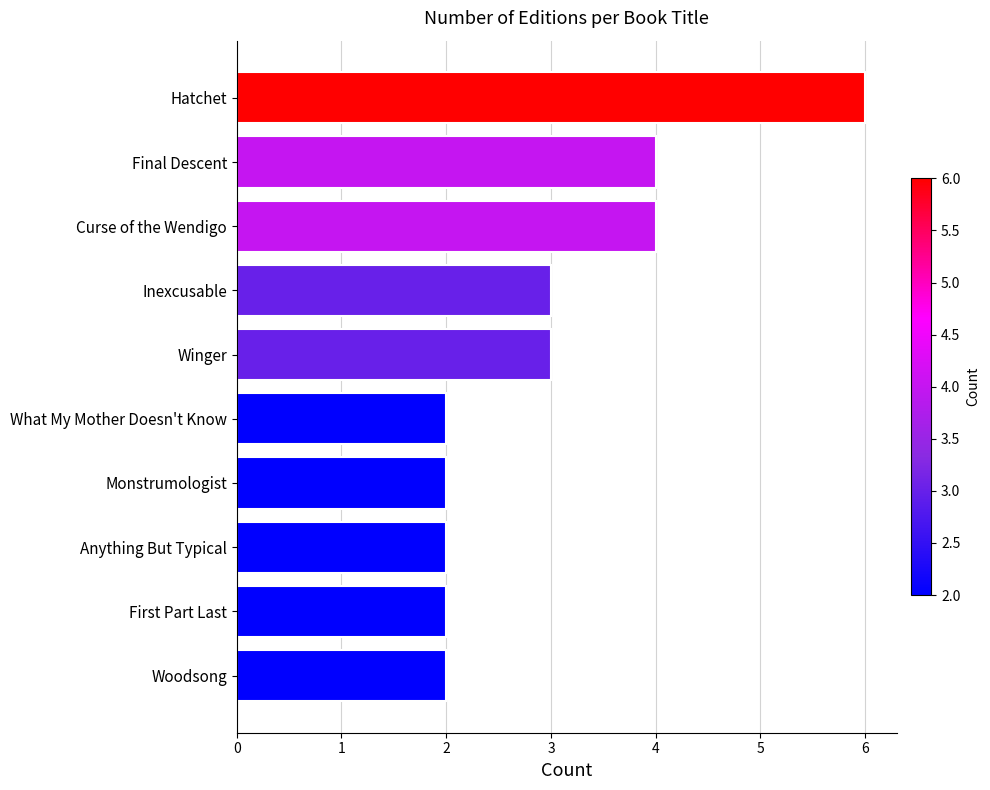

What is the label of the 6th bar from the bottom?

Winger